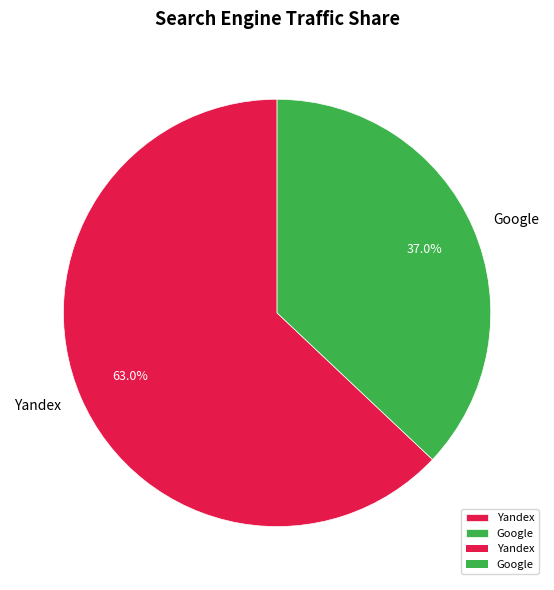

Which category has the biggest portion of the pie?

Yandex